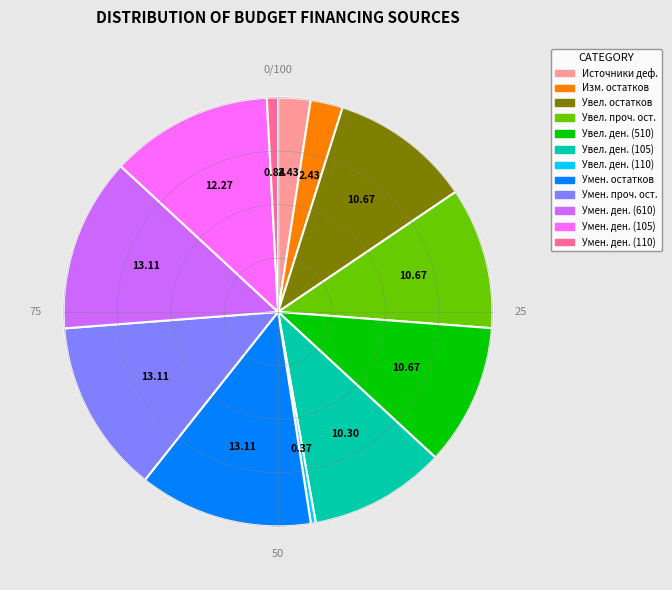

Is there a majority slice in this chart?

No